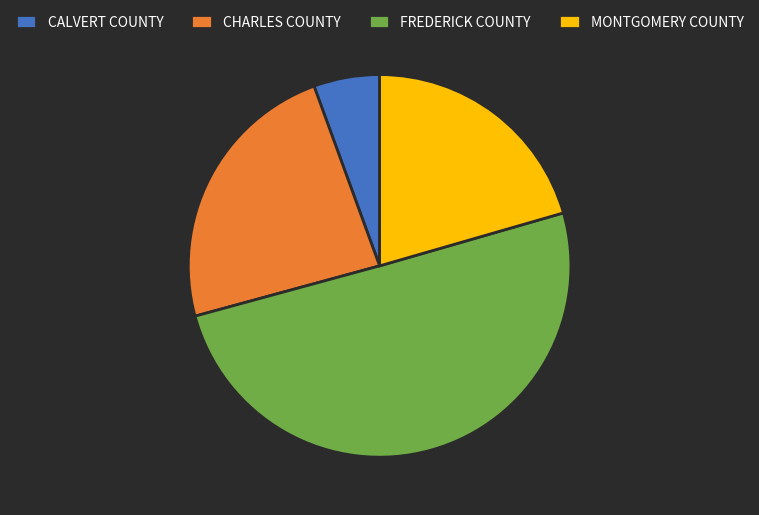

Approximately how many times larger is the value at MONTGOMERY COUNTY compared to CALVERT COUNTY?

3.7